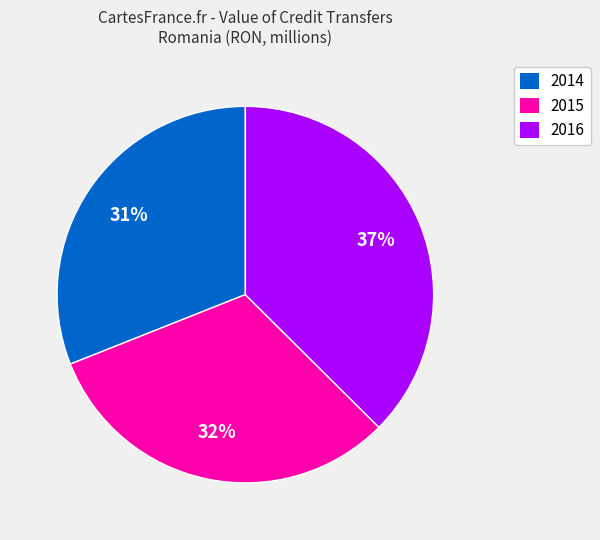

To the nearest percent, what is the combined percentage of 2015 and 2014?

63%